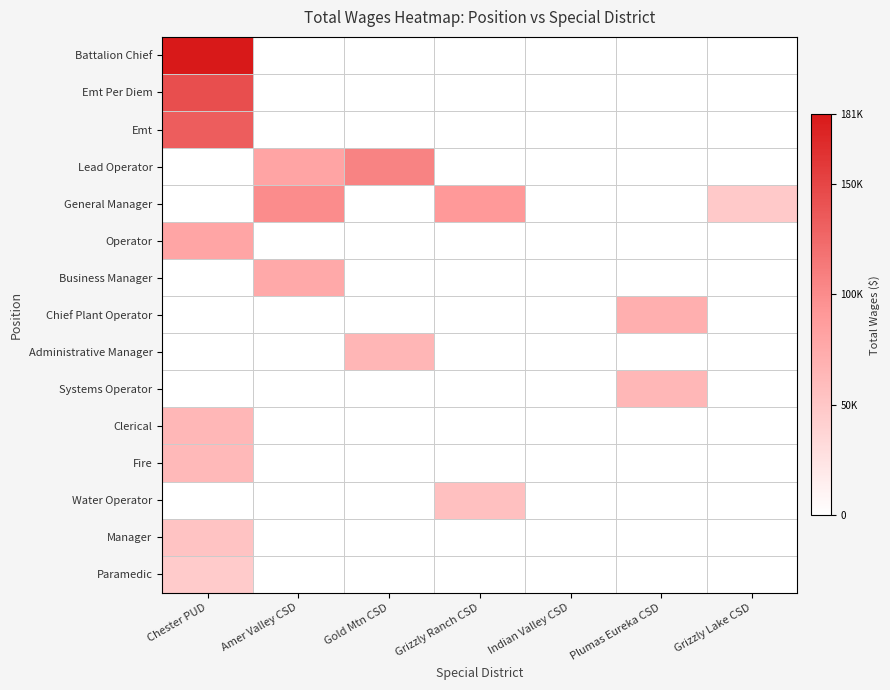

Reading left to right, what are all the values shown in this chart?

Battalion Chief: Chester PUD=181450	Amer Valley CSD=0	Gold Mtn CSD=0	Grizzly Ranch CSD=0	Indian Valley CSD=0	Plumas Eureka CSD=0	Grizzly Lake CSD=0
Emt Per Diem: Chester PUD=143600	Amer Valley CSD=0	Gold Mtn CSD=0	Grizzly Ranch CSD=0	Indian Valley CSD=0	Plumas Eureka CSD=0	Grizzly Lake CSD=0
Emt: Chester PUD=132844	Amer Valley CSD=0	Gold Mtn CSD=0	Grizzly Ranch CSD=0	Indian Valley CSD=0	Plumas Eureka CSD=0	Grizzly Lake CSD=0
Lead Operator: Chester PUD=0	Amer Valley CSD=80694	Gold Mtn CSD=106174	Grizzly Ranch CSD=0	Indian Valley CSD=0	Plumas Eureka CSD=0	Grizzly Lake CSD=0
General Manager: Chester PUD=0	Amer Valley CSD=99637	Gold Mtn CSD=0	Grizzly Ranch CSD=90517	Indian Valley CSD=0	Plumas Eureka CSD=0	Grizzly Lake CSD=47500
Operator: Chester PUD=79977	Amer Valley CSD=0	Gold Mtn CSD=0	Grizzly Ranch CSD=0	Indian Valley CSD=0	Plumas Eureka CSD=0	Grizzly Lake CSD=0
Business Manager: Chester PUD=0	Amer Valley CSD=76516	Gold Mtn CSD=0	Grizzly Ranch CSD=0	Indian Valley CSD=0	Plumas Eureka CSD=0	Grizzly Lake CSD=0
Chief Plant Operator: Chester PUD=0	Amer Valley CSD=0	Gold Mtn CSD=0	Grizzly Ranch CSD=0	Indian Valley CSD=0	Plumas Eureka CSD=70416	Grizzly Lake CSD=0
Administrative Manager: Chester PUD=0	Amer Valley CSD=0	Gold Mtn CSD=64738	Grizzly Ranch CSD=0	Indian Valley CSD=0	Plumas Eureka CSD=0	Grizzly Lake CSD=0
Systems Operator: Chester PUD=0	Amer Valley CSD=0	Gold Mtn CSD=0	Grizzly Ranch CSD=0	Indian Valley CSD=0	Plumas Eureka CSD=63757	Grizzly Lake CSD=0
Clerical: Chester PUD=63383	Amer Valley CSD=0	Gold Mtn CSD=0	Grizzly Ranch CSD=0	Indian Valley CSD=0	Plumas Eureka CSD=0	Grizzly Lake CSD=0
Fire: Chester PUD=61721	Amer Valley CSD=0	Gold Mtn CSD=0	Grizzly Ranch CSD=0	Indian Valley CSD=0	Plumas Eureka CSD=0	Grizzly Lake CSD=0
Water Operator: Chester PUD=0	Amer Valley CSD=0	Gold Mtn CSD=0	Grizzly Ranch CSD=55696	Indian Valley CSD=0	Plumas Eureka CSD=0	Grizzly Lake CSD=0
Manager: Chester PUD=53618	Amer Valley CSD=0	Gold Mtn CSD=0	Grizzly Ranch CSD=0	Indian Valley CSD=0	Plumas Eureka CSD=0	Grizzly Lake CSD=0
Paramedic: Chester PUD=45505	Amer Valley CSD=0	Gold Mtn CSD=0	Grizzly Ranch CSD=0	Indian Valley CSD=0	Plumas Eureka CSD=0	Grizzly Lake CSD=0